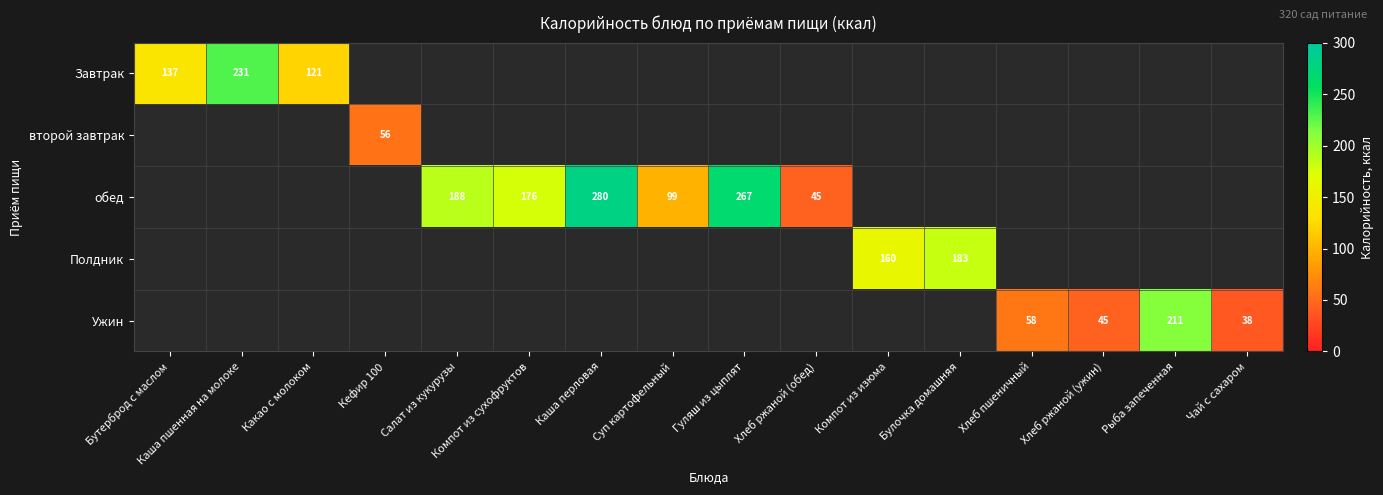

The Ужин series shows 26.5 at Хлеб пшеничный. True or false?

False